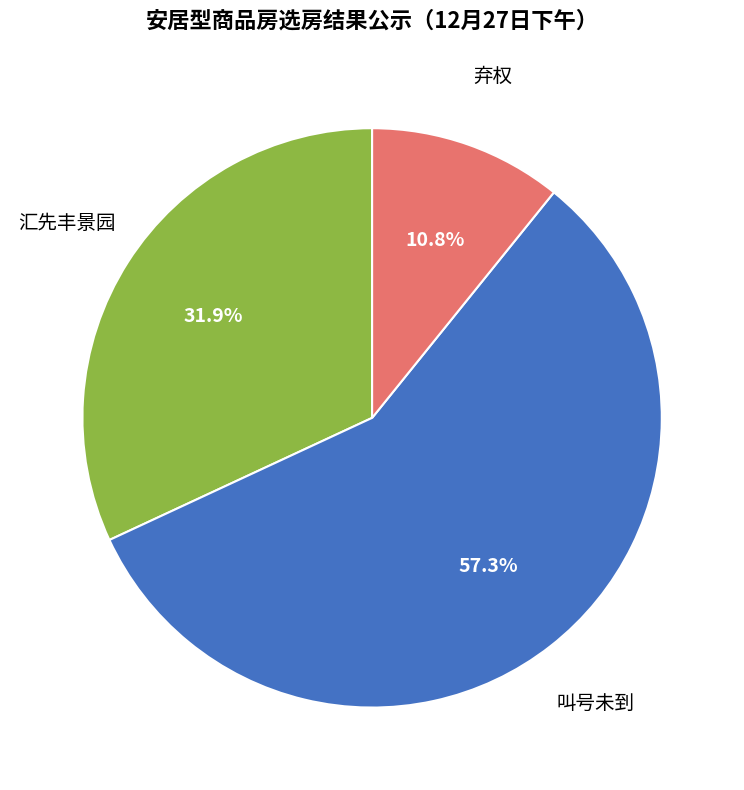

How many slices are in this pie chart?

3